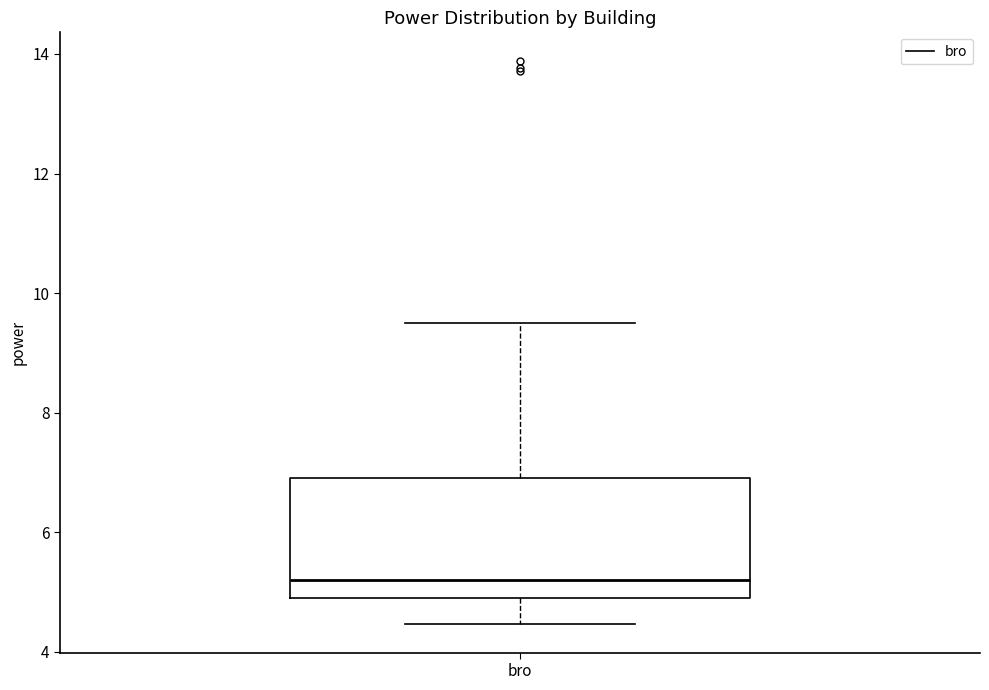

Where is the lower edge of the box for bro on the y-axis? The values are not printed on the chart, so give them approximately, as read against the axis.

4.8